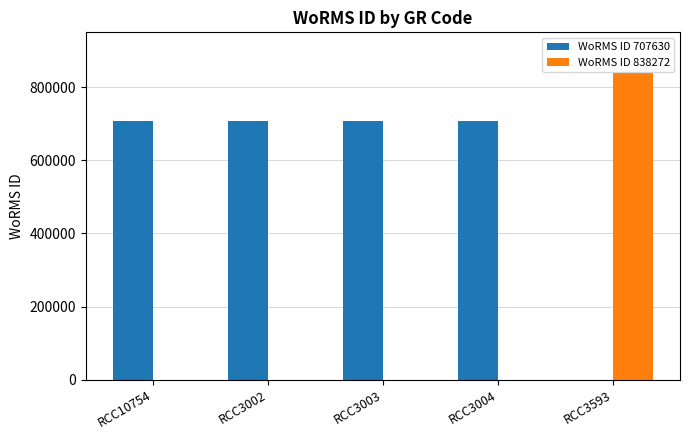

Does the chart contain stacked bars?

No